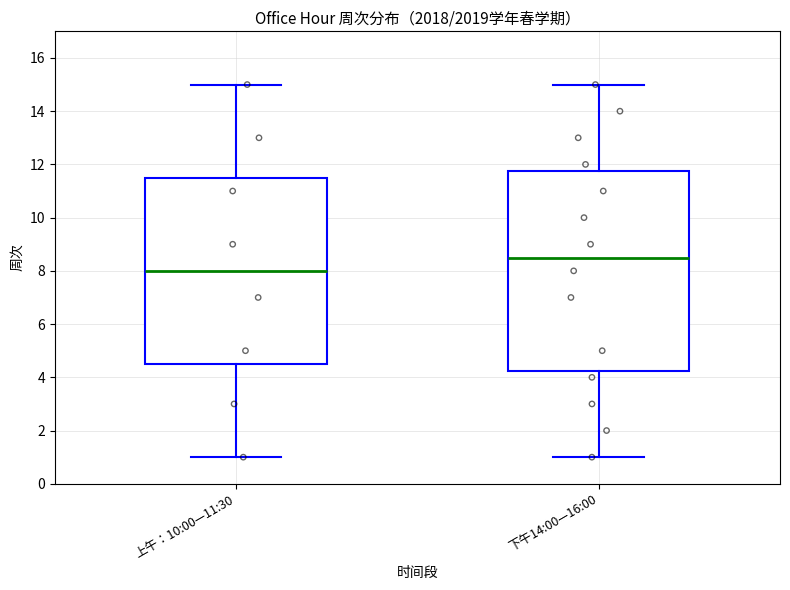

Where does the median line of the box for 上午：10:00—11:30 sit on the y-axis? The values are not printed on the chart, so give them approximately, as read against the axis.

8.0